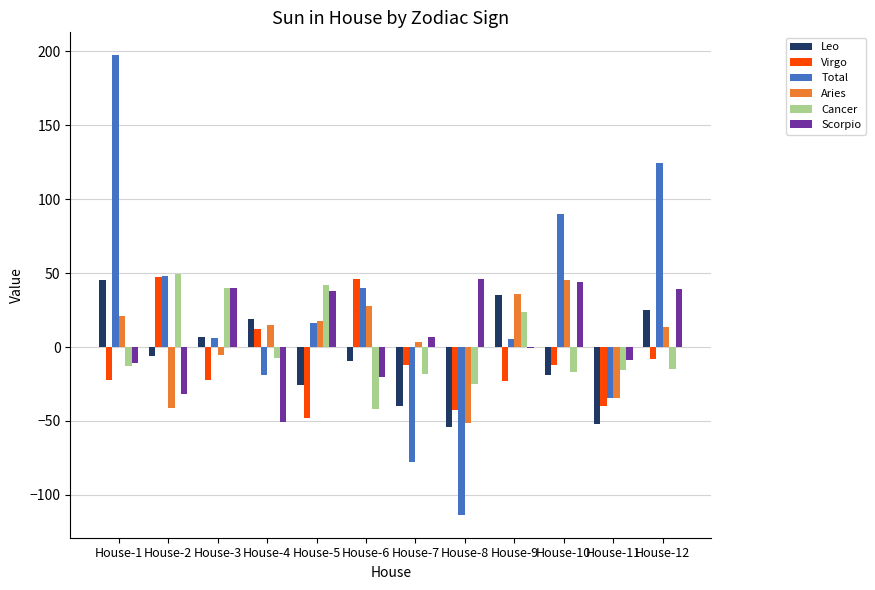

The Aries series shows 30.1 at House-10. True or false?

False